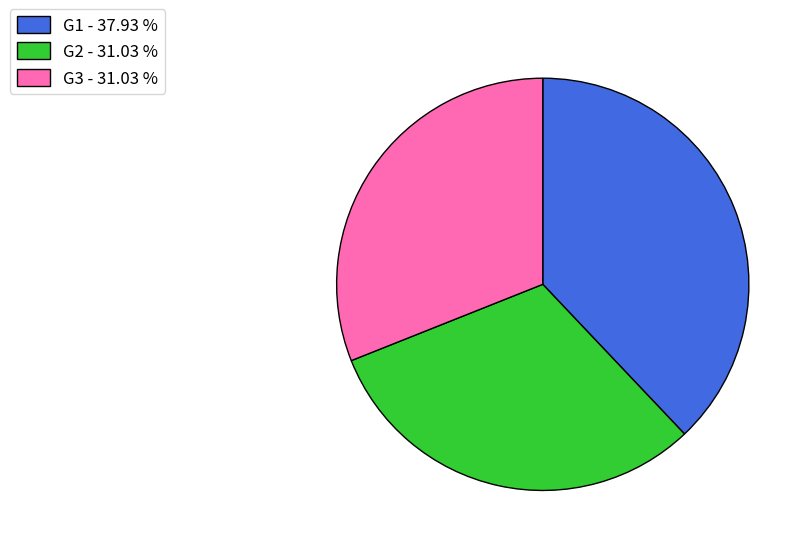

Which has a higher value, G3 or G1?

G1